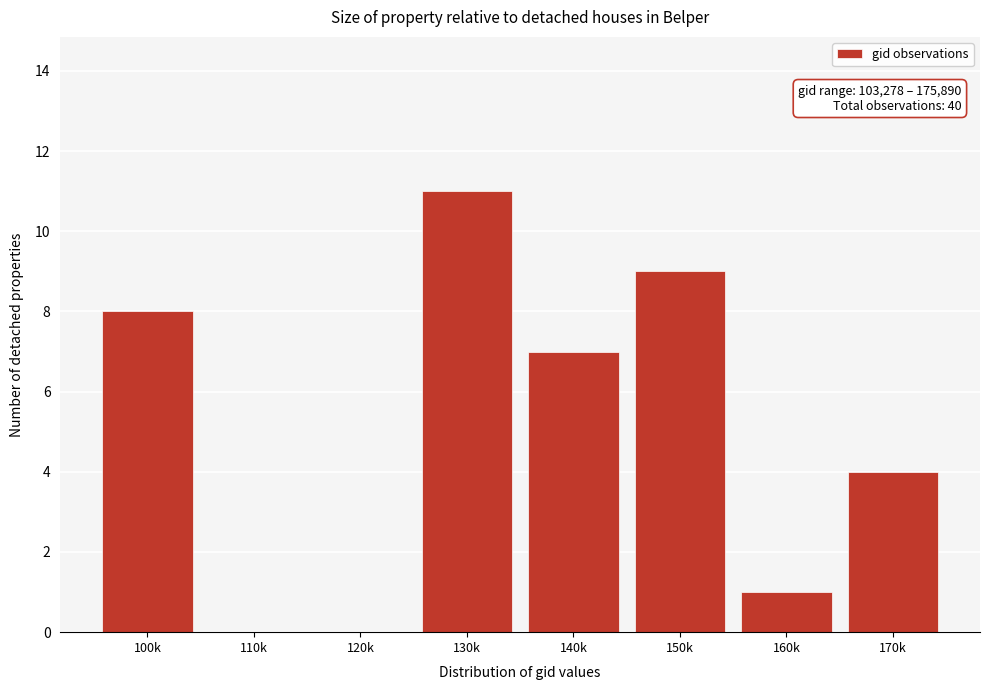

Reading left to right, extract all data points from this chart.

100k=8	110k=0	120k=0	130k=11	140k=7	150k=9	160k=1	170k=4